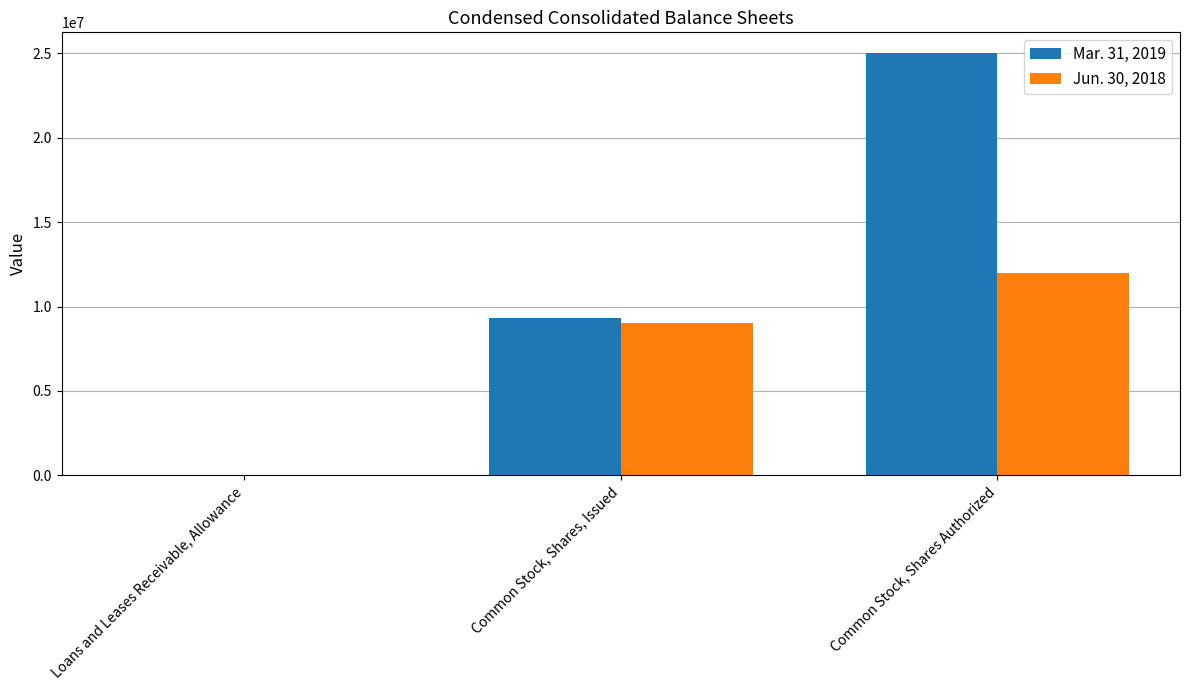

Is the value of Jun. 30, 2018 at Common Stock, Shares, Issued greater than the value of Mar. 31, 2019 at Common Stock, Shares, Issued?

No